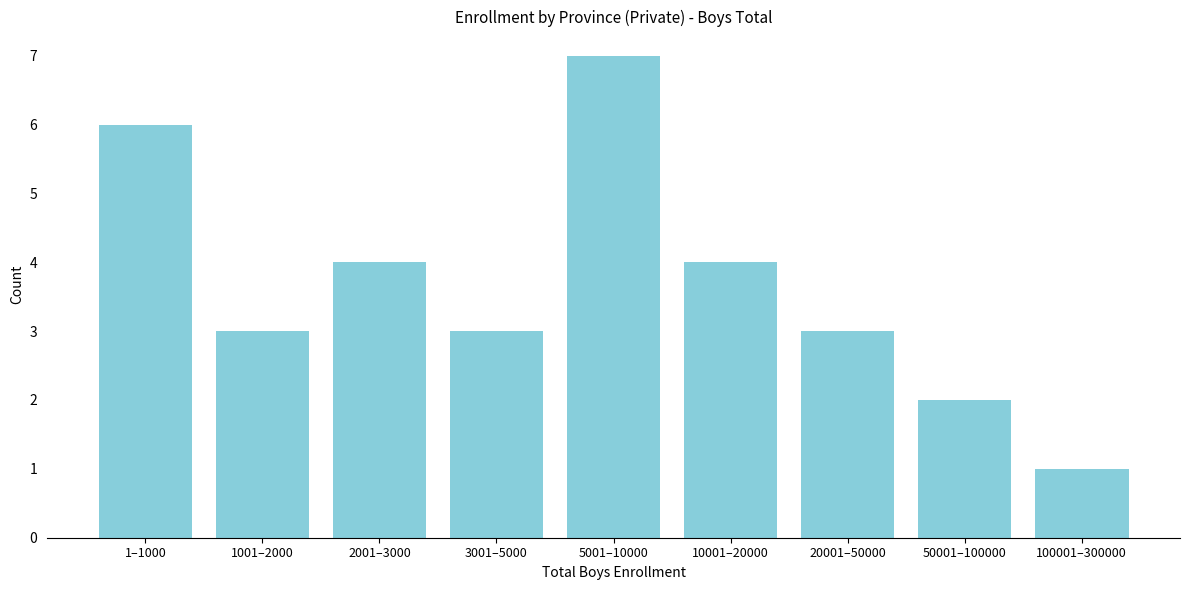

Reading left to right, list all the values displayed in this chart.

1–1000=6	1001–2000=3	2001–3000=4	3001–5000=3	5001–10000=7	10001–20000=4	20001–50000=3	50001–100000=2	100001–300000=1